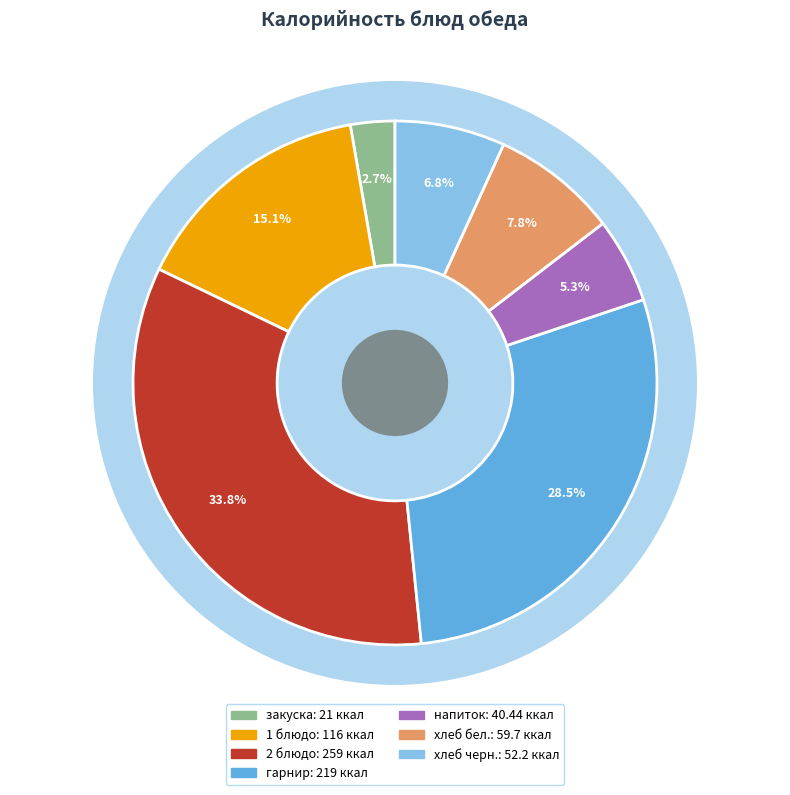

Is it true that 1 блюдо is 15% of the pie?

True